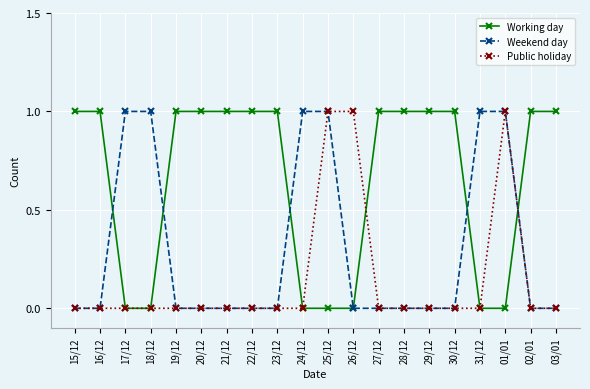

The value of Public holiday at 20/12 is -1. True or false?

False